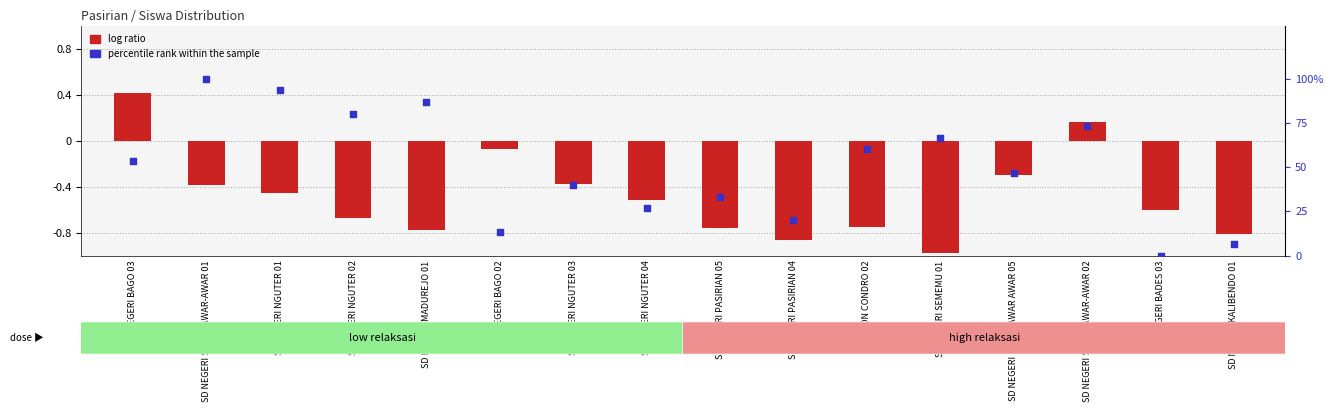

Which series has the largest total across all categories?

percentile rank within the sample